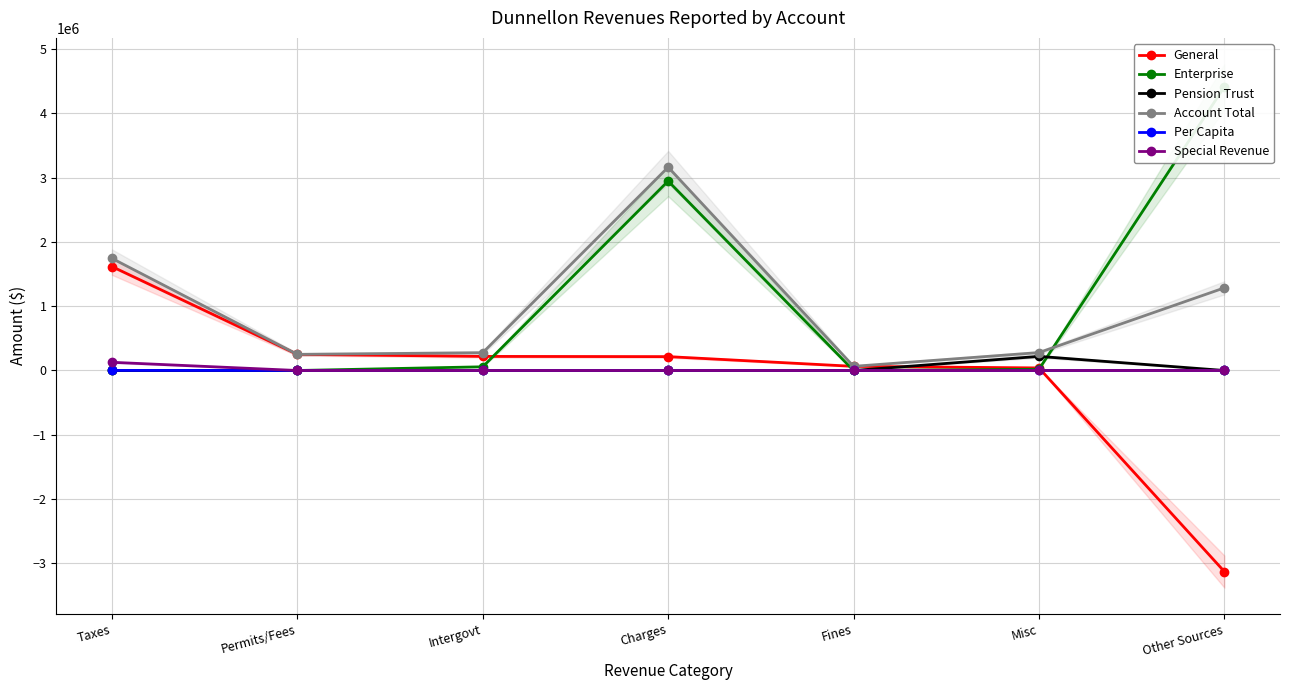

What position from the right is Charges?

4